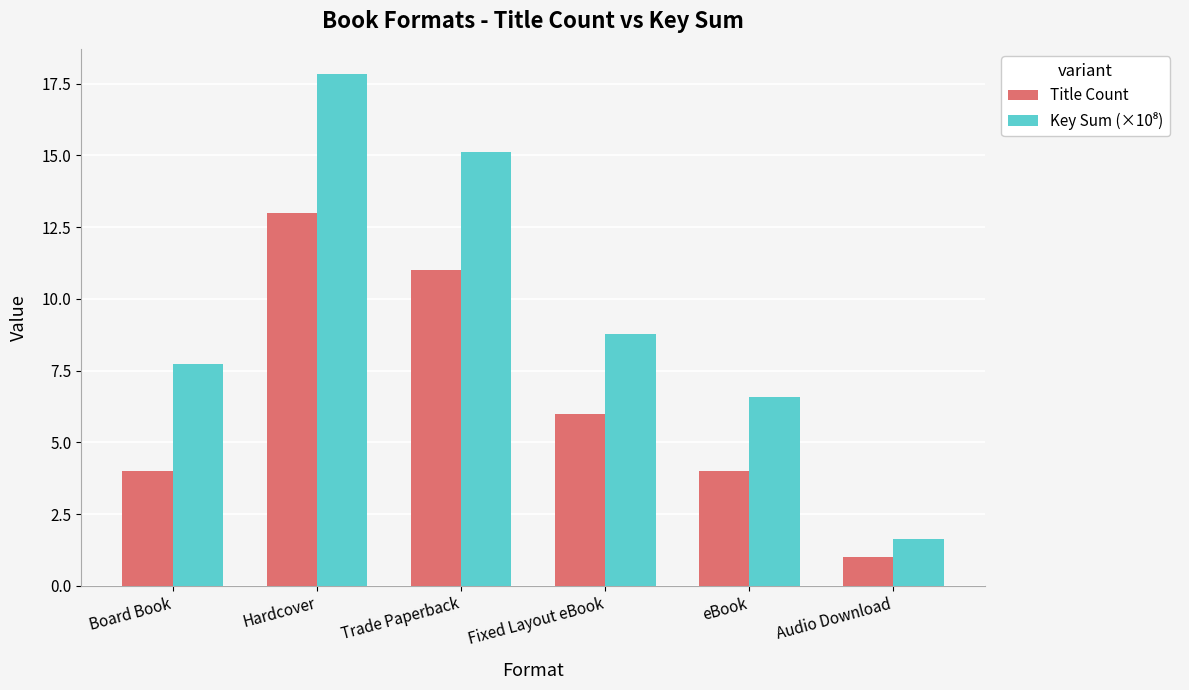

At which label does Title Count reach its minimum?

Audio Download